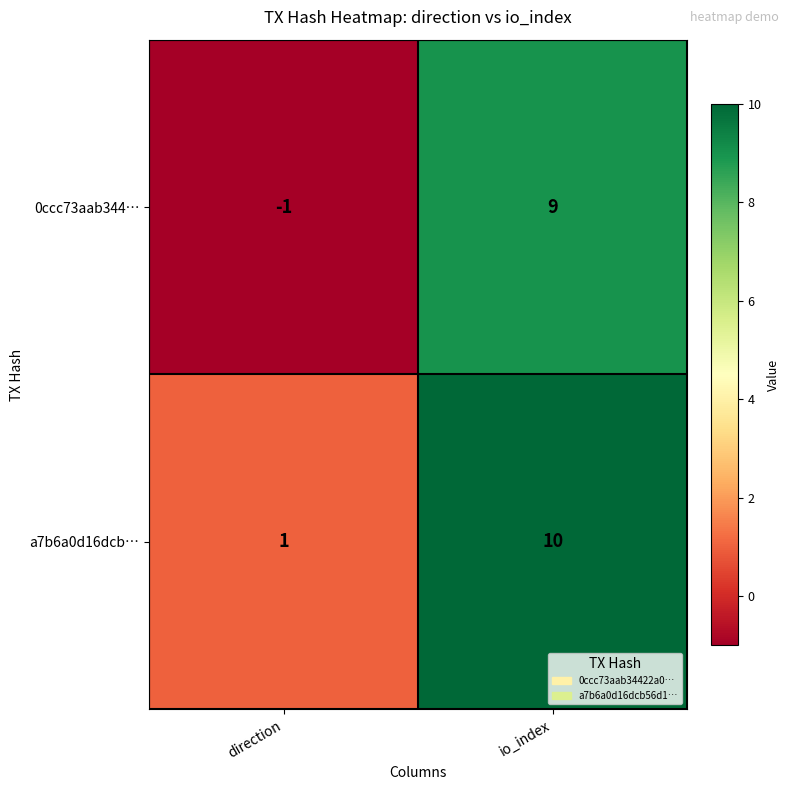

Reading left to right, what are all the values shown in this chart?

0ccc73aab344…: direction=-1	io_index=9
a7b6a0d16dcb…: direction=1	io_index=10